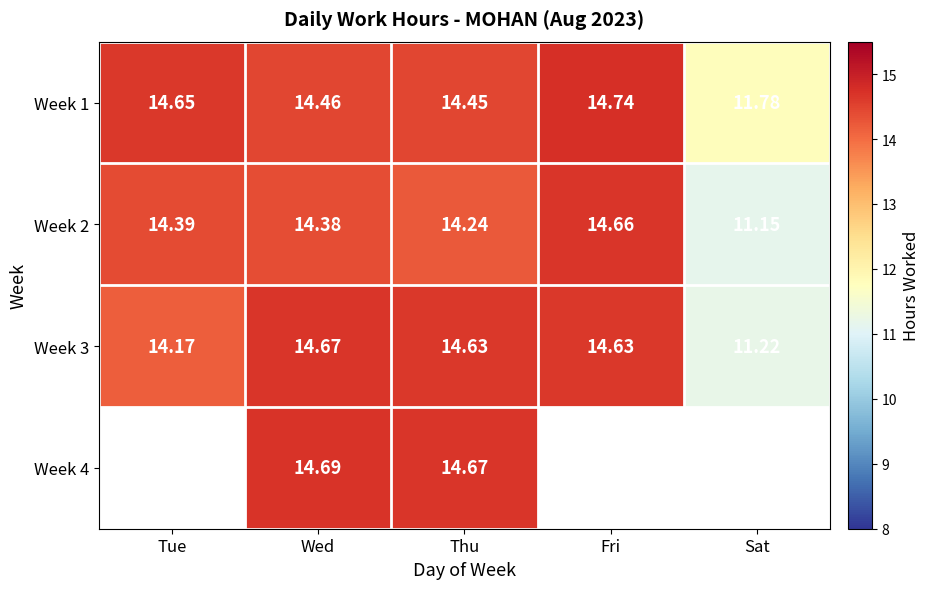

True or false: Week 3 has a value of 5.3 at Tue.

False